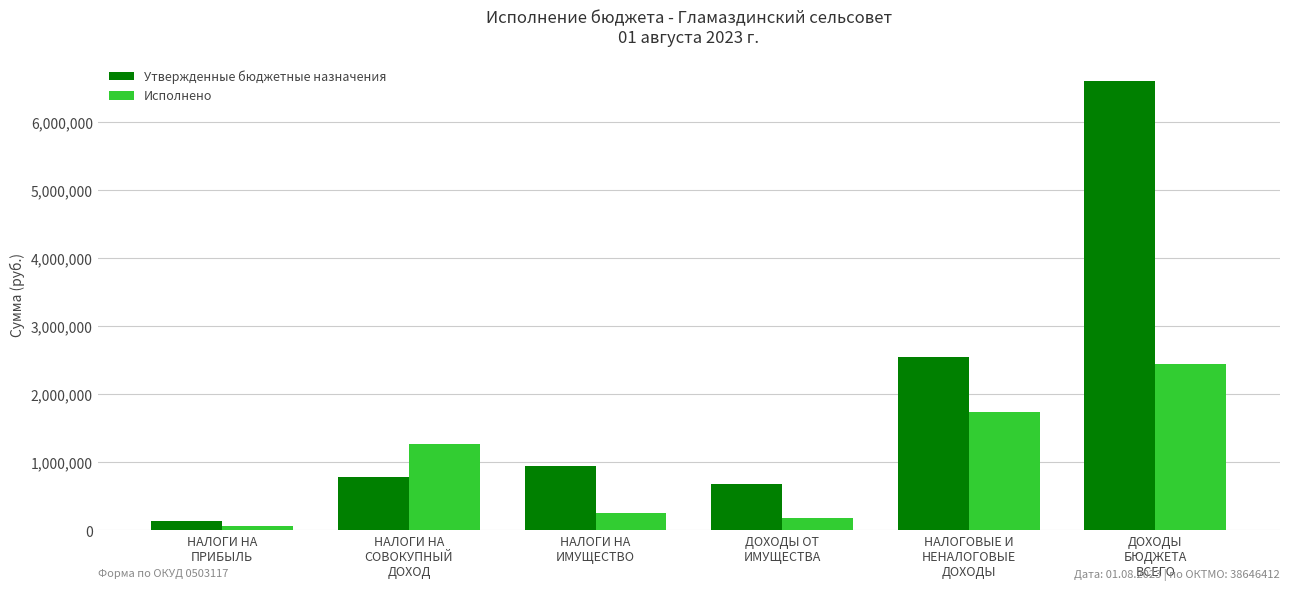

What are all the series names shown in the legend?

Утвержденные бюджетные назначения, Исполнено